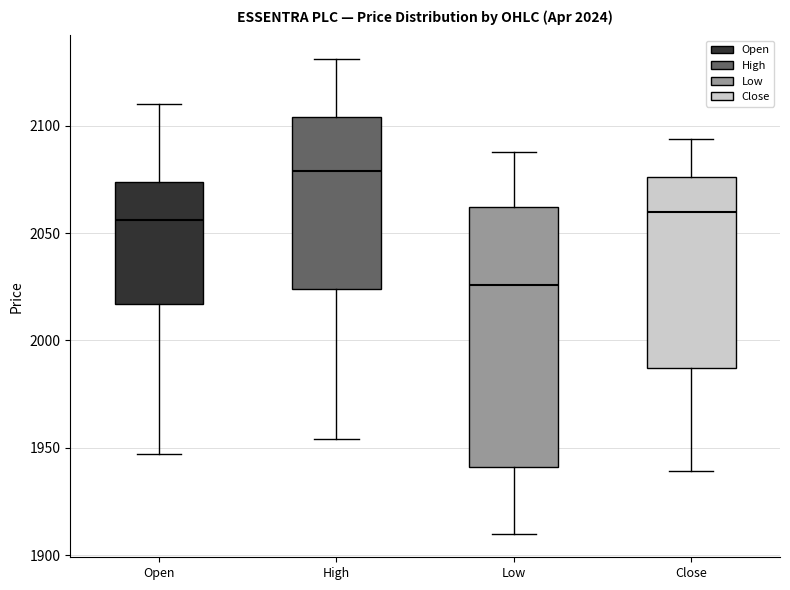

Comparing the boxes themselves (not the whiskers), which one is the tallest?

Low